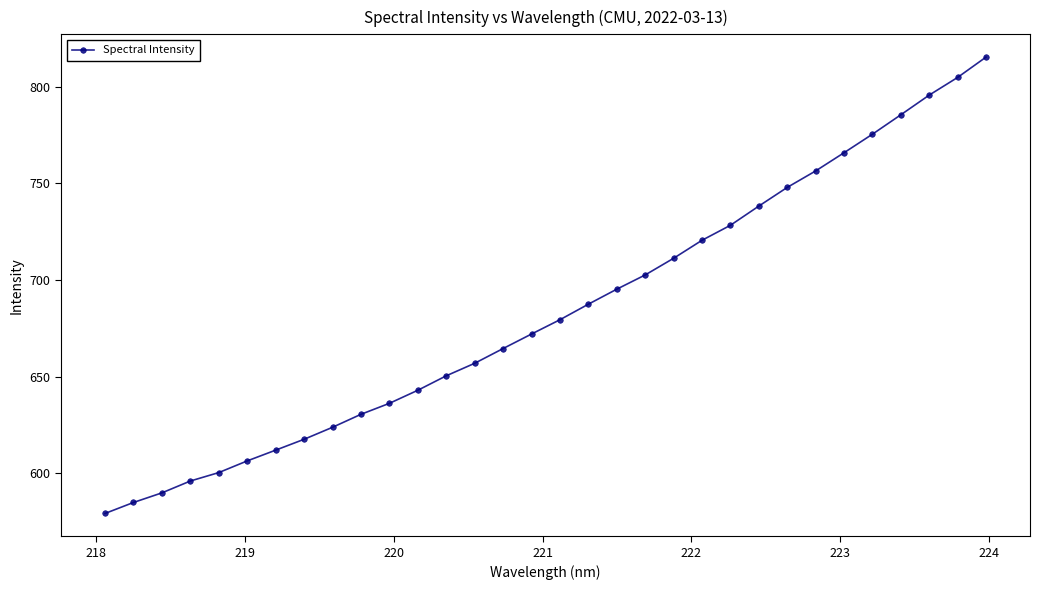

What is the value of the 10th point from the left?

630.4